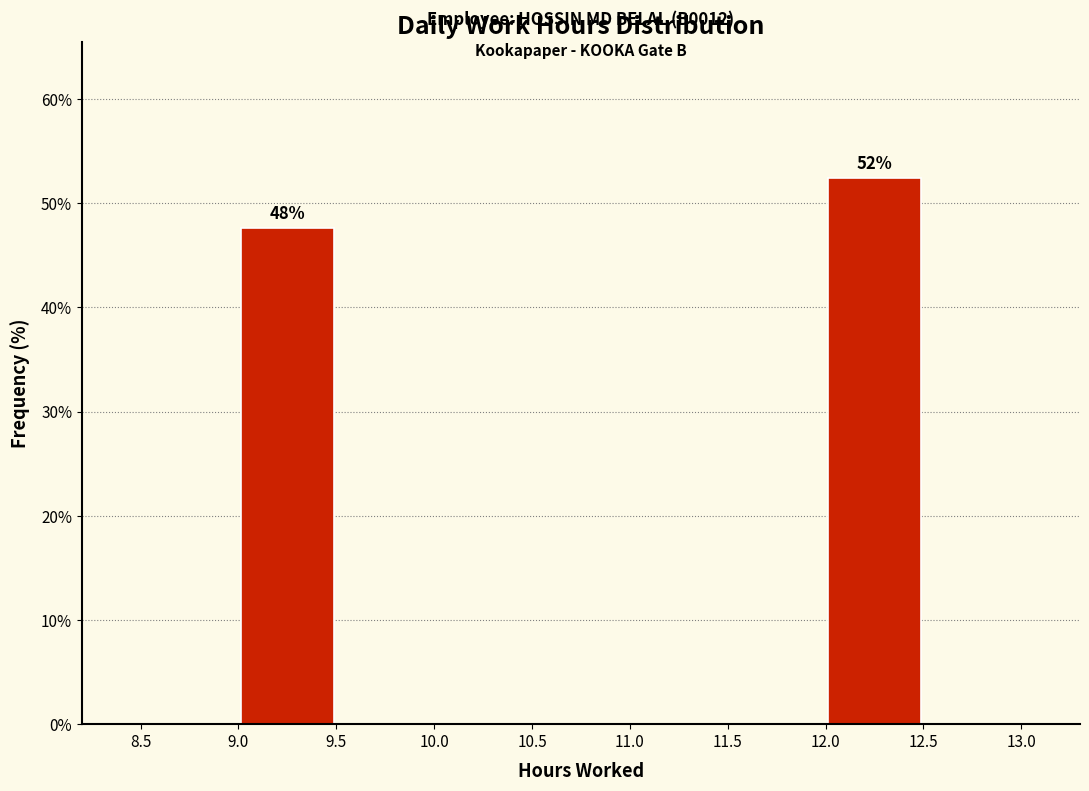

Over which range of the x-axis is the bar tallest?

12.0 to 12.5